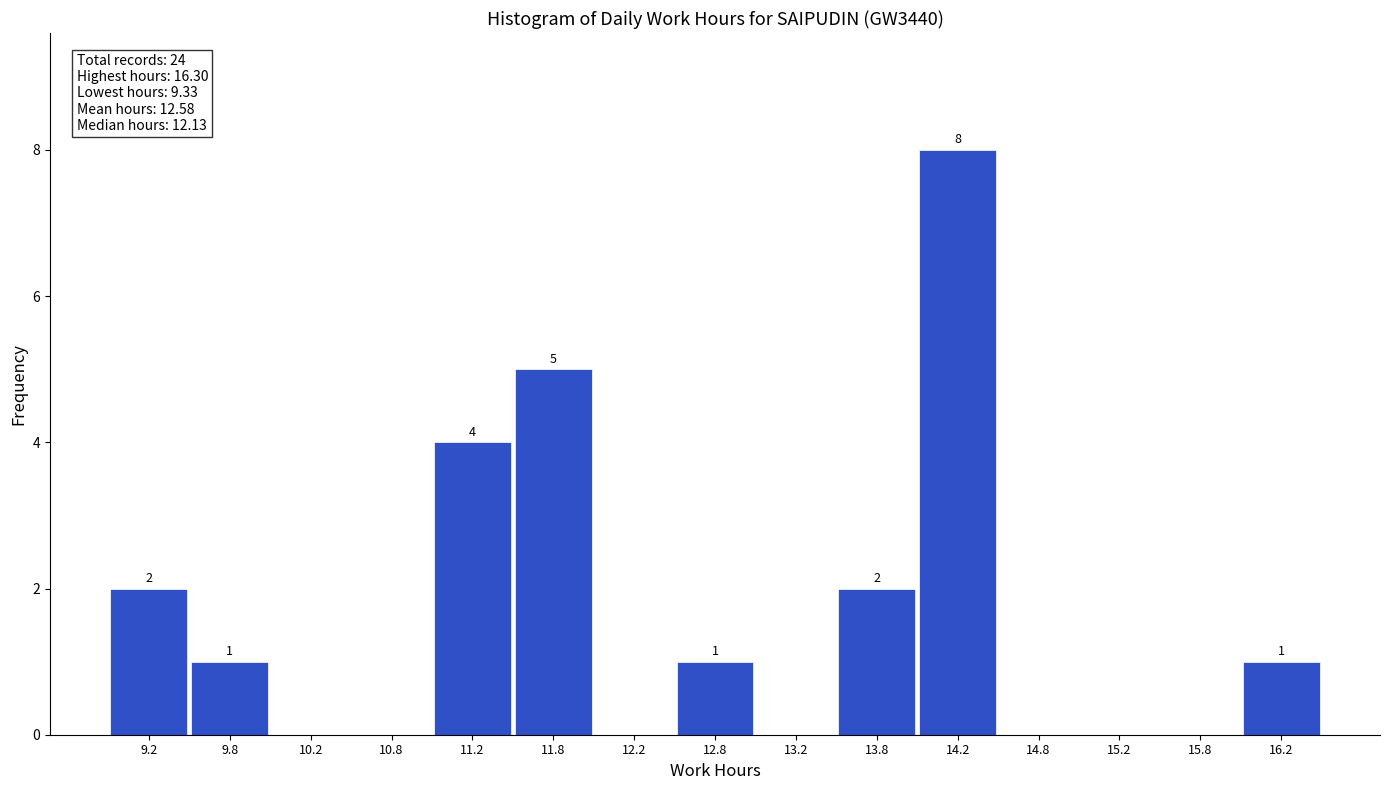

Which range on the x-axis has the tallest bar?

14.0 to 14.5